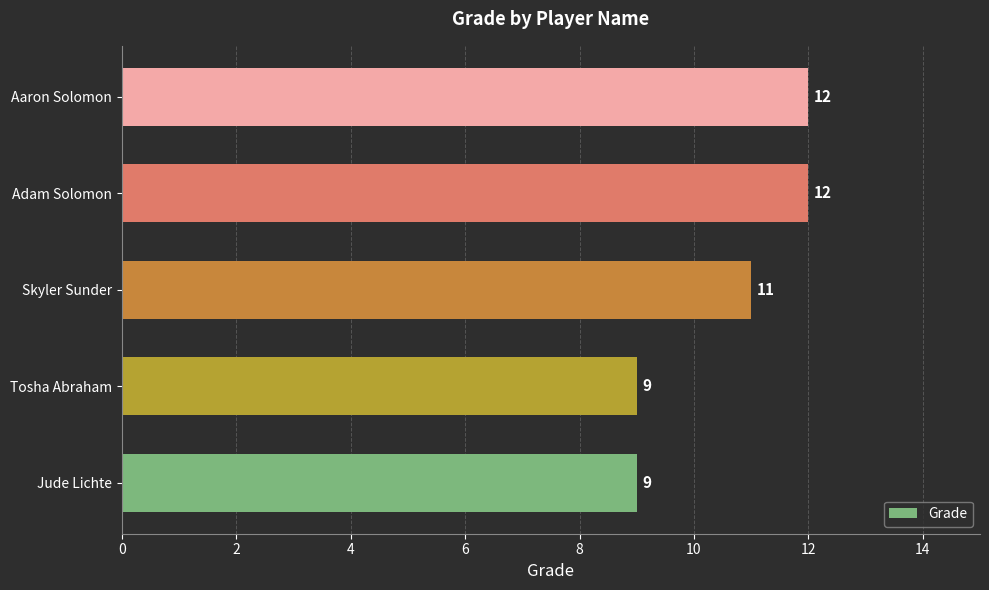

How many data points are less than 11?

2